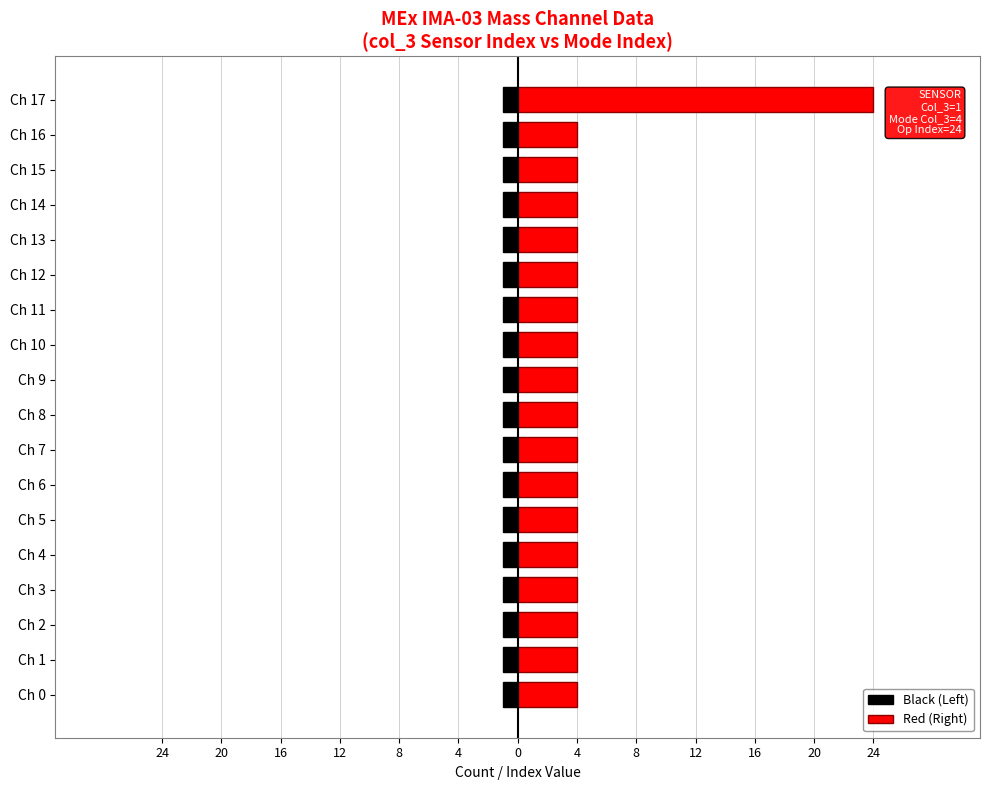

What is the average value of the Red (Right) series?

5.1